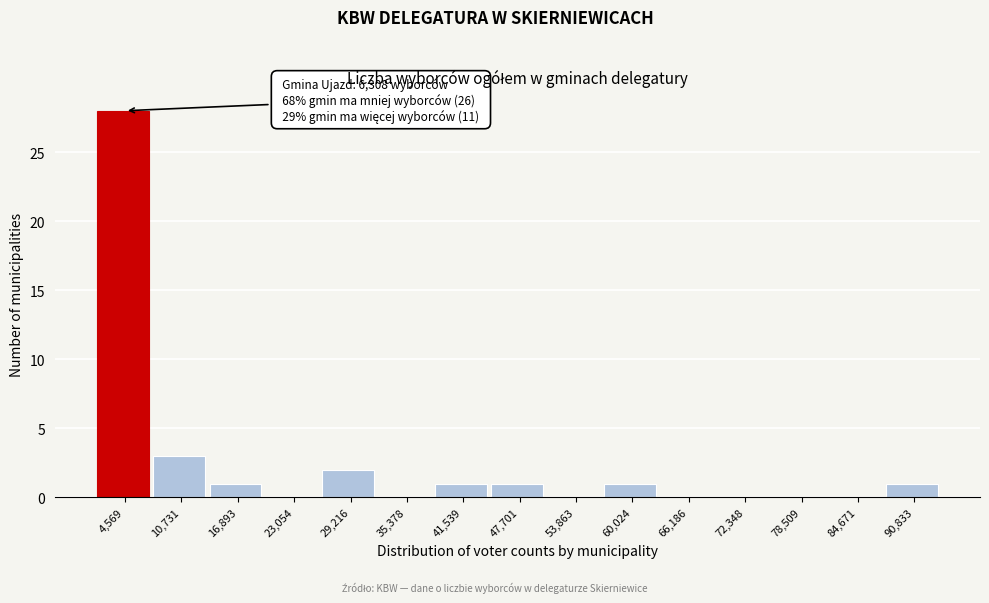

Over which range of the x-axis is the bar tallest?

1000 to 8000